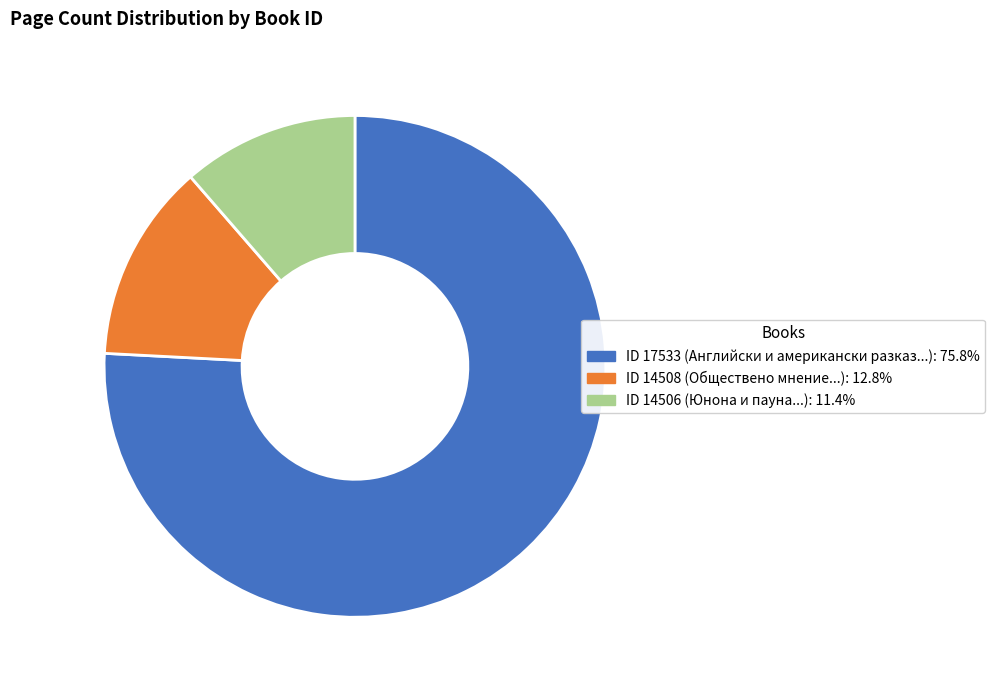

Is there a majority slice in this chart?

Yes